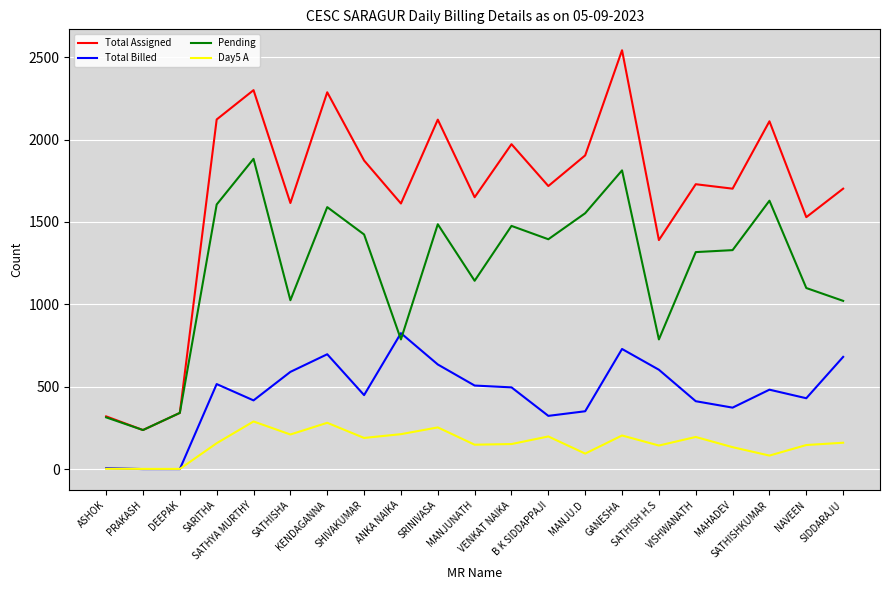

True or false: Total Assigned and Day5 A intersect in this chart.

False